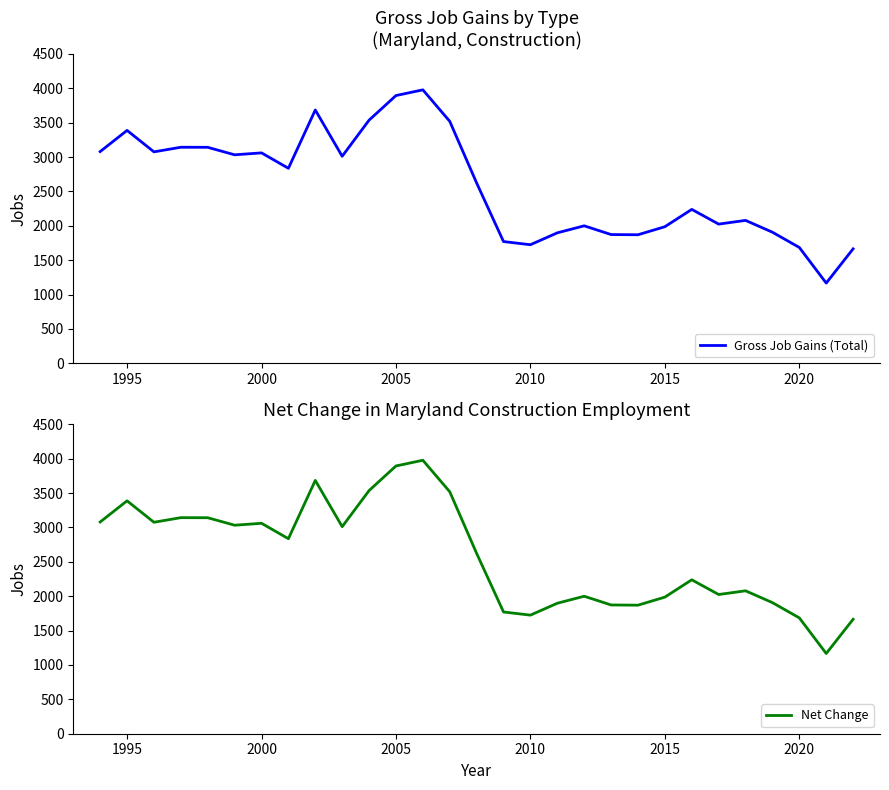

What is the difference between the maximum and minimum values in the Net Change series?

2811